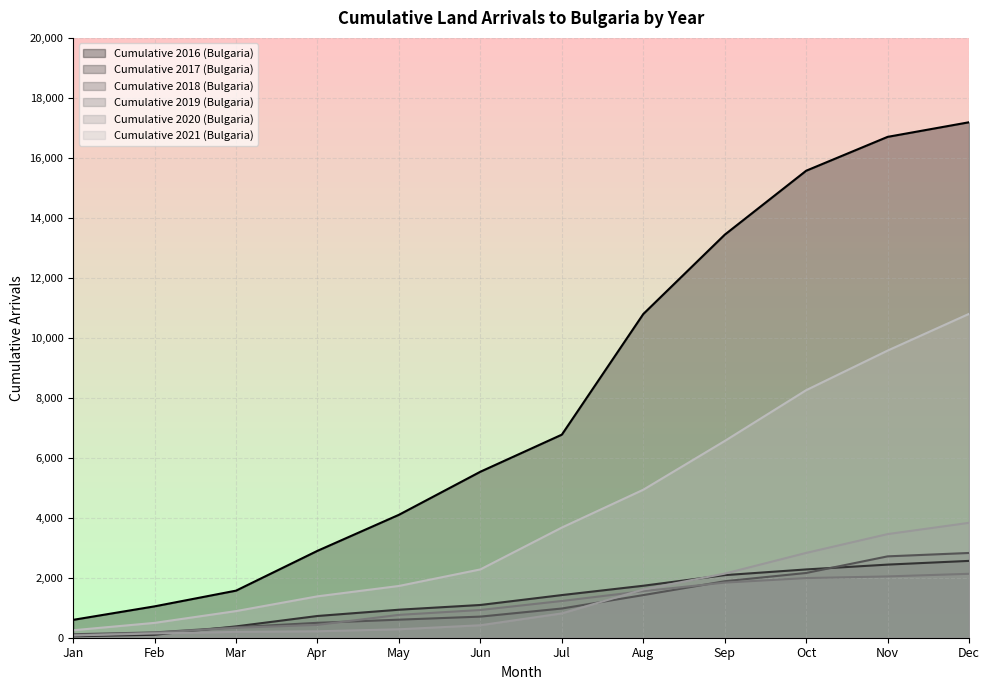

What is the average value of the Cumulative 2021 (Bulgaria) series?

4234